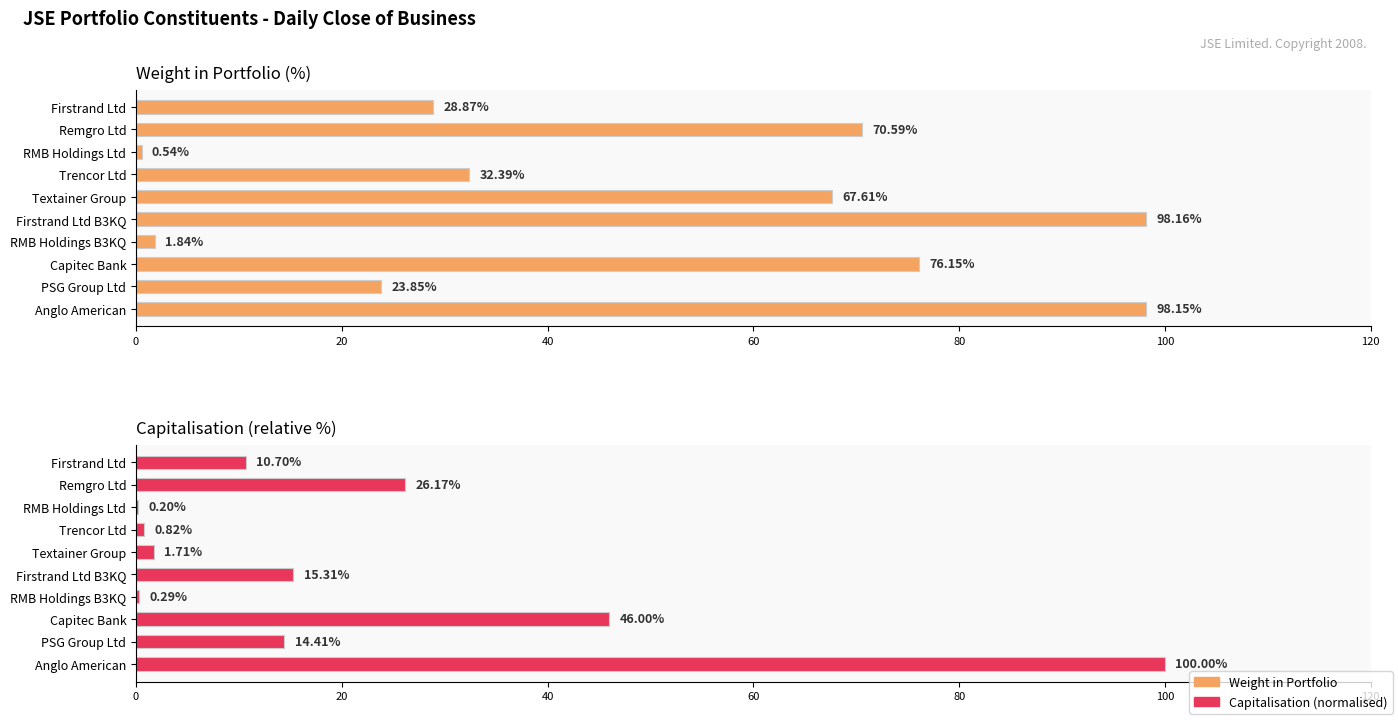

Is the value of Capitalisation at Anglo American greater than the value of Weight in Portfolio at Capitec Bank?

Yes